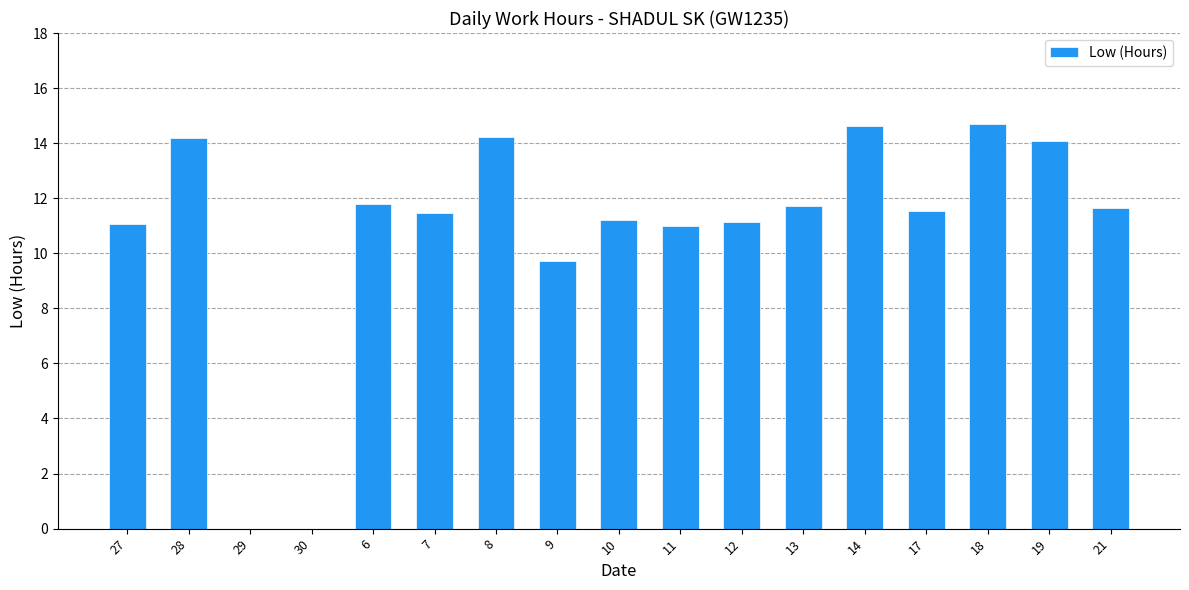

What is the average value?

10.8